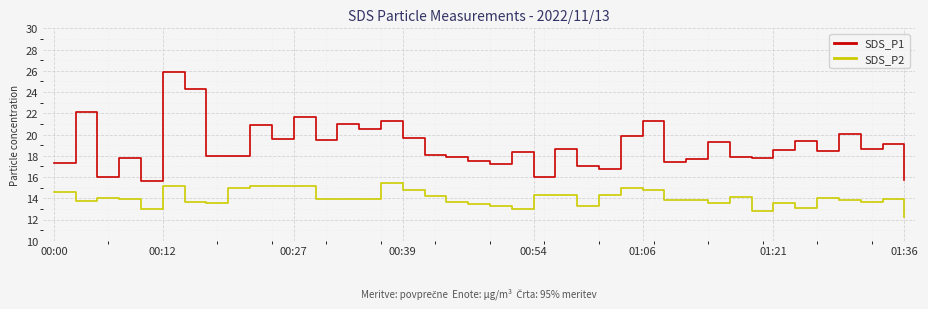

What is the lowest value of the SDS_P1 series?

15.6